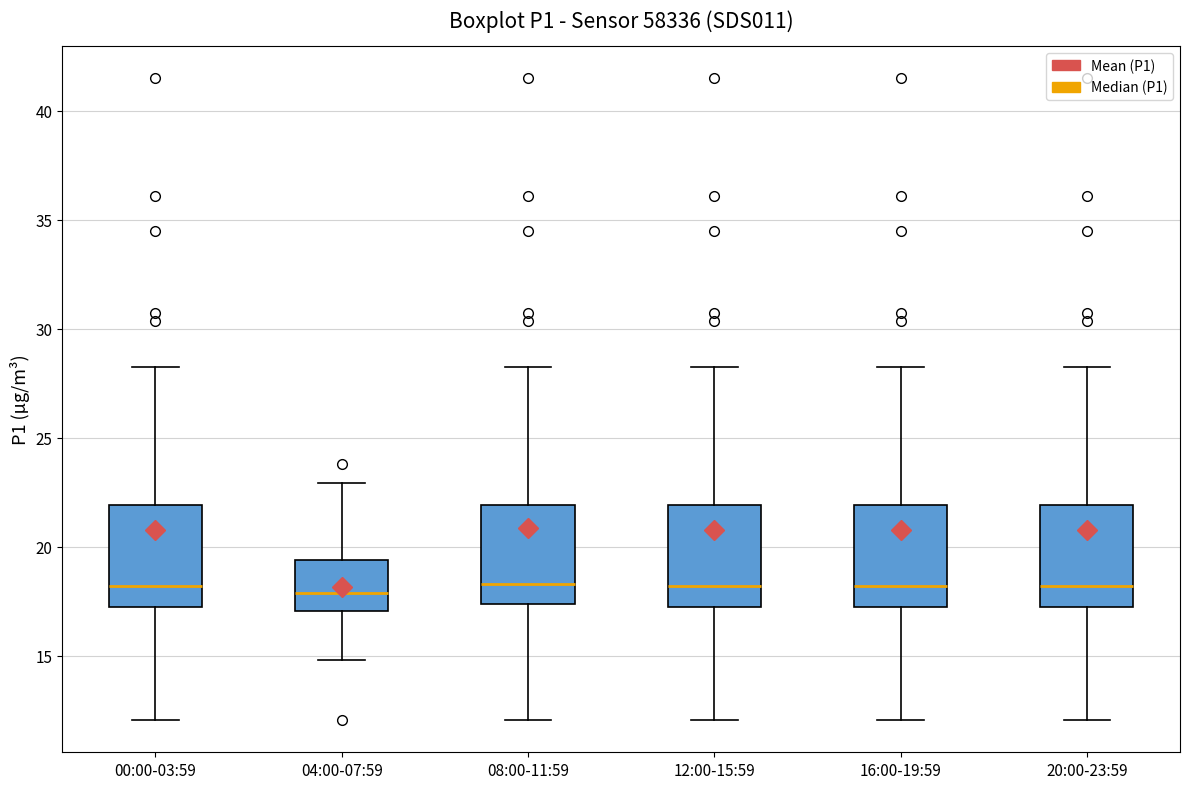

Where does the upper whisker of the box for 00:00-03:59 end on the y-axis? The values are not printed on the chart, so give them approximately, as read against the axis.

28.5